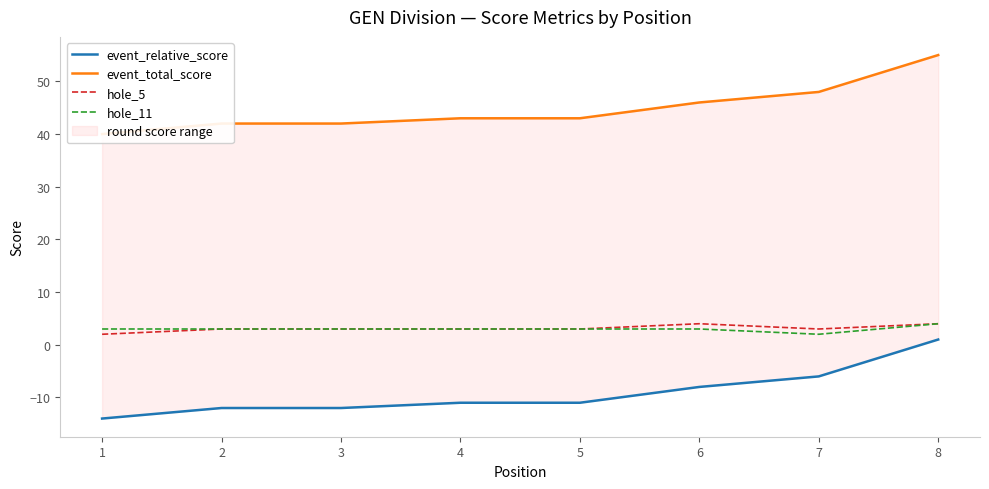

What value does the hole_5 series have at 1?

2